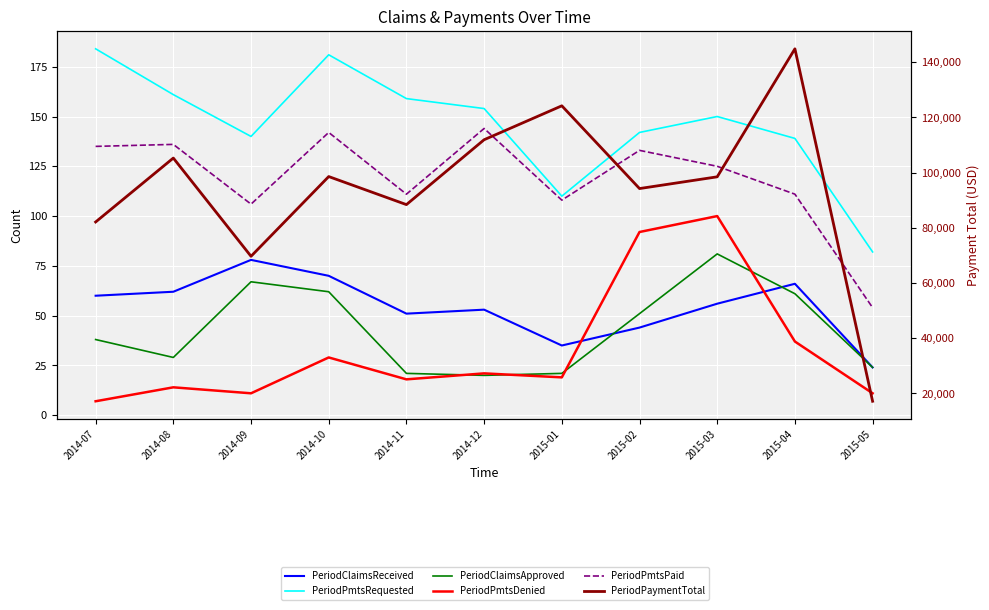

At how many categories does at least one series exceed 55153?

10